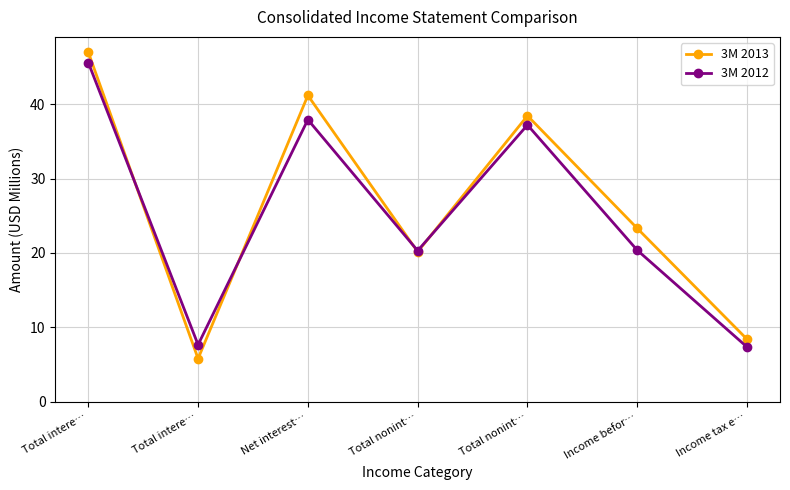

How many values in the 3M 2013 series exceed 23?

4